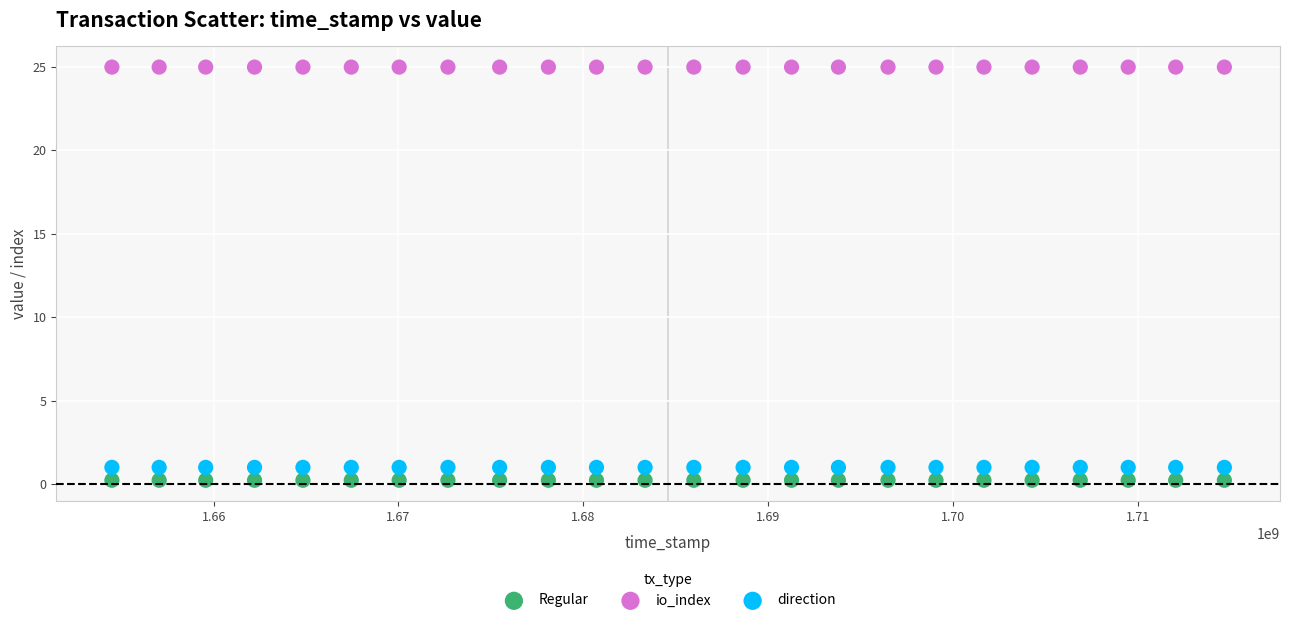

Which series reaches the maximum Y coordinate?

io_index